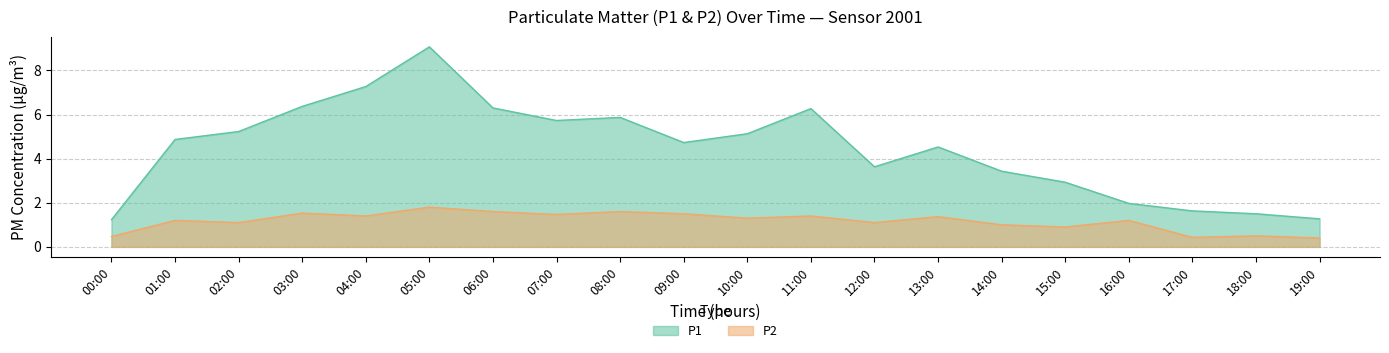

What is the difference between the highest and lowest values at 14:00?

2.4